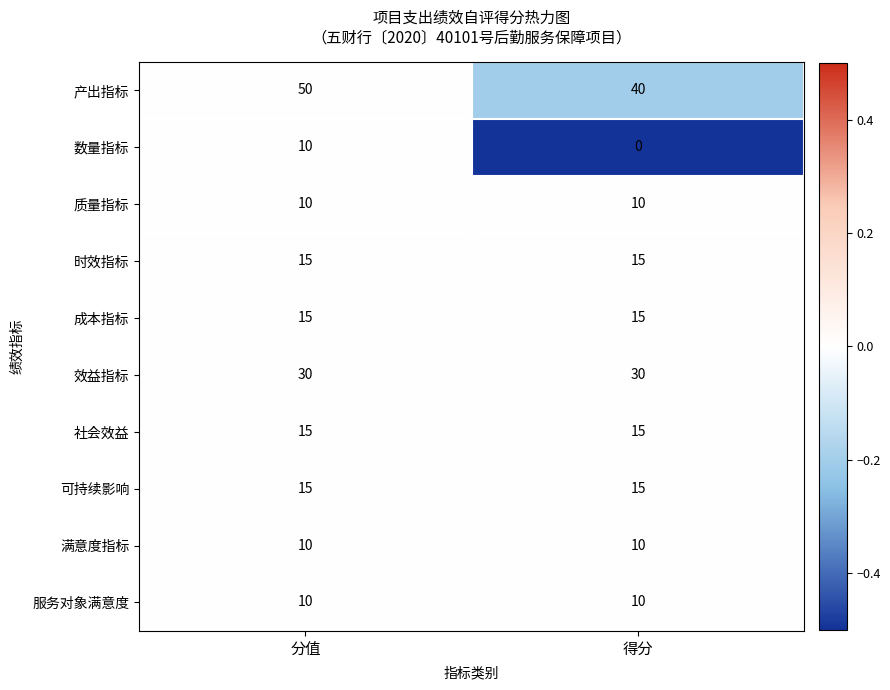

What is the average value of the 满意度指标 series?

10